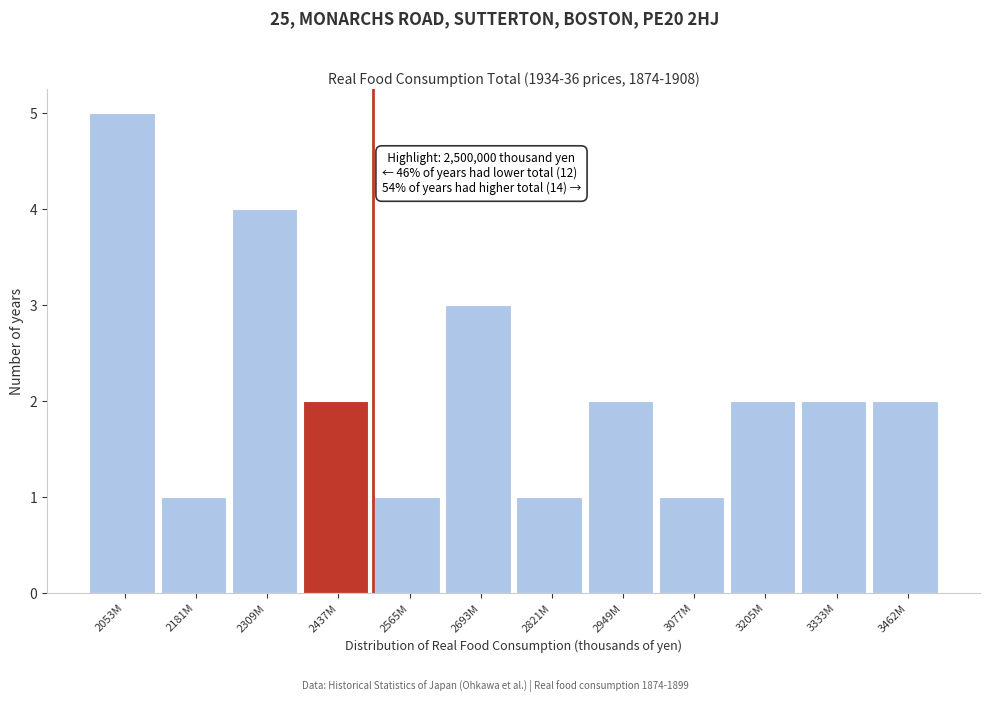

Reading left to right, extract all data points from this chart.

2053M=5	2181M=1	2309M=4	2437M=2	2565M=1	2693M=3	2821M=1	2949M=2	3077M=1	3205M=2	3333M=2	3462M=2